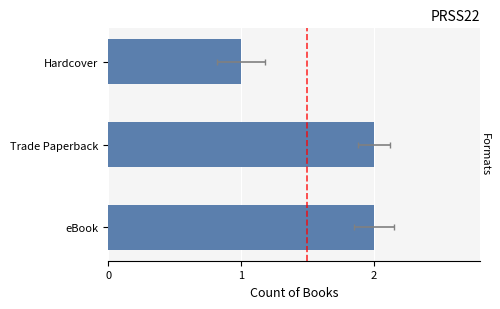

What is the value of the 2nd bar from the left?

2